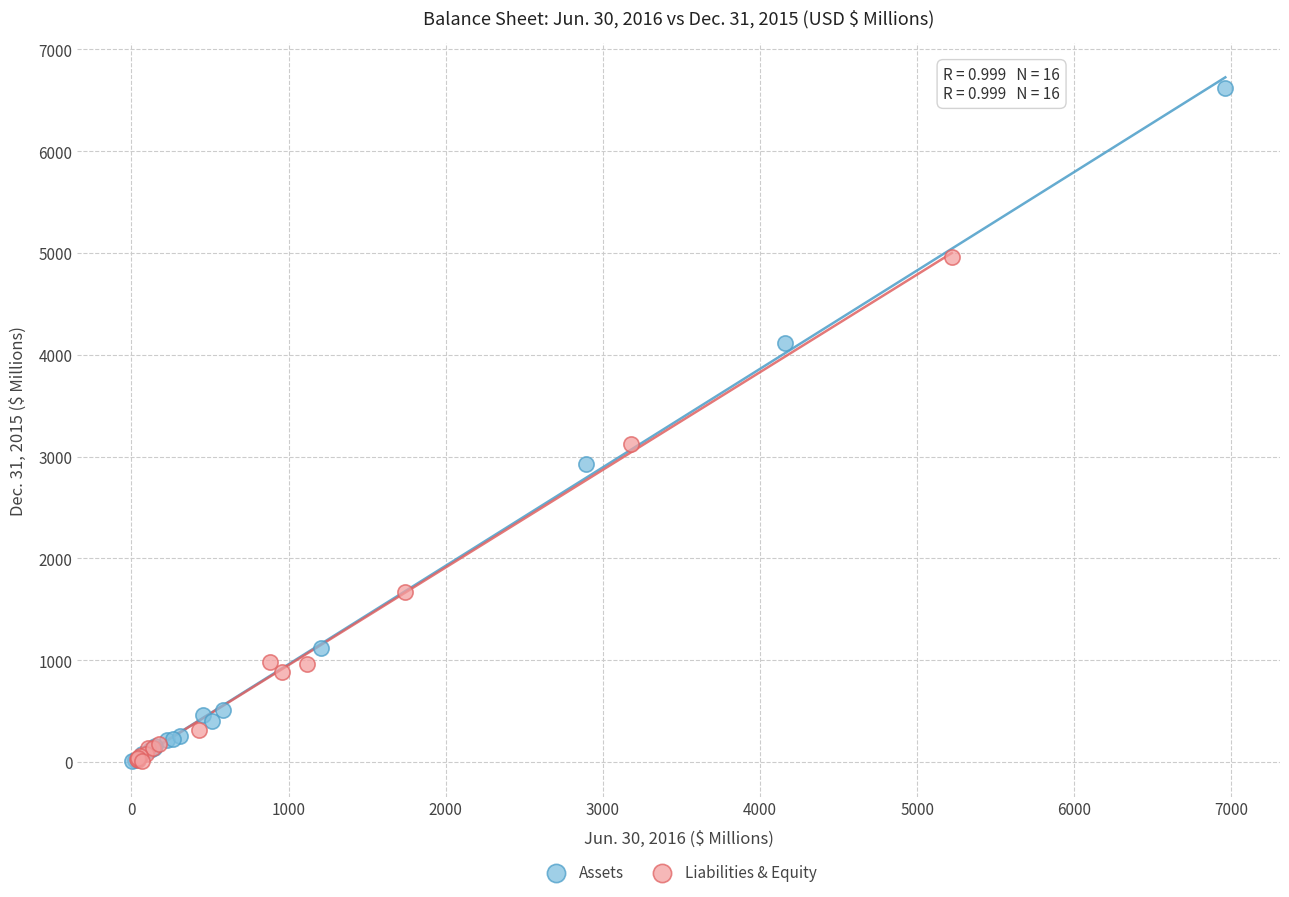

Which series contains the highest Y value?

Assets